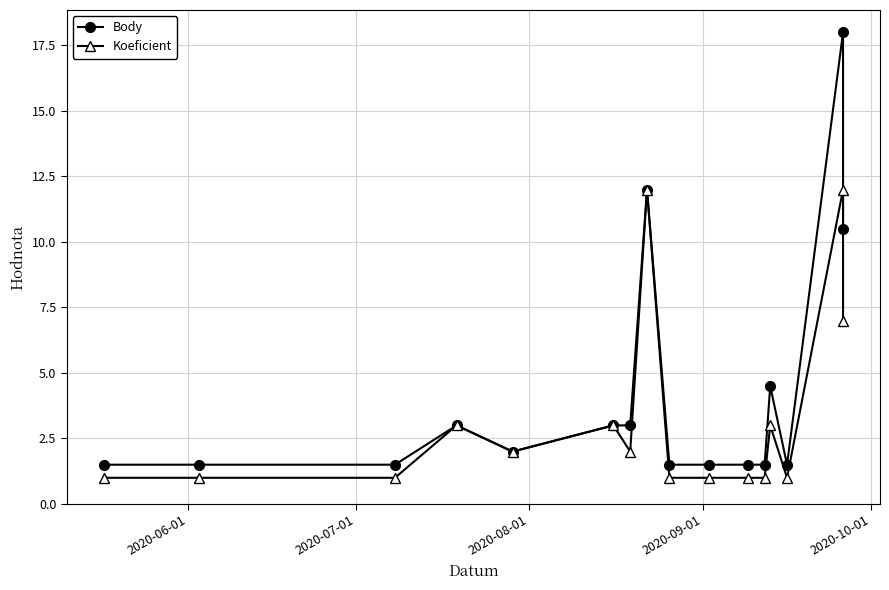

How many interior local valleys does the Body series have?

2